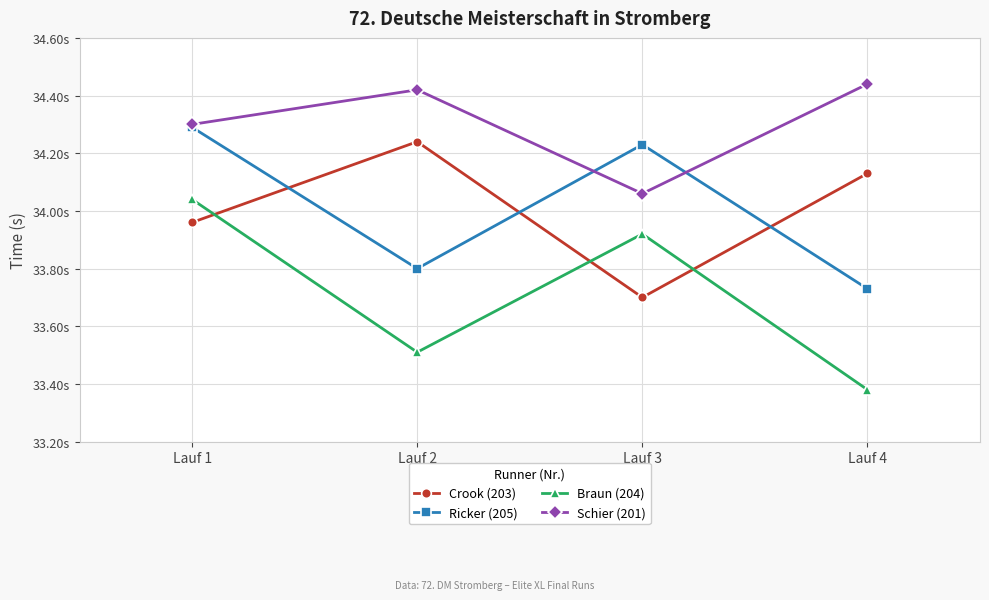

Rank the series by their maximum value, from highest to lowest.

Schier (201), Ricker (205), Crook (203), Braun (204)